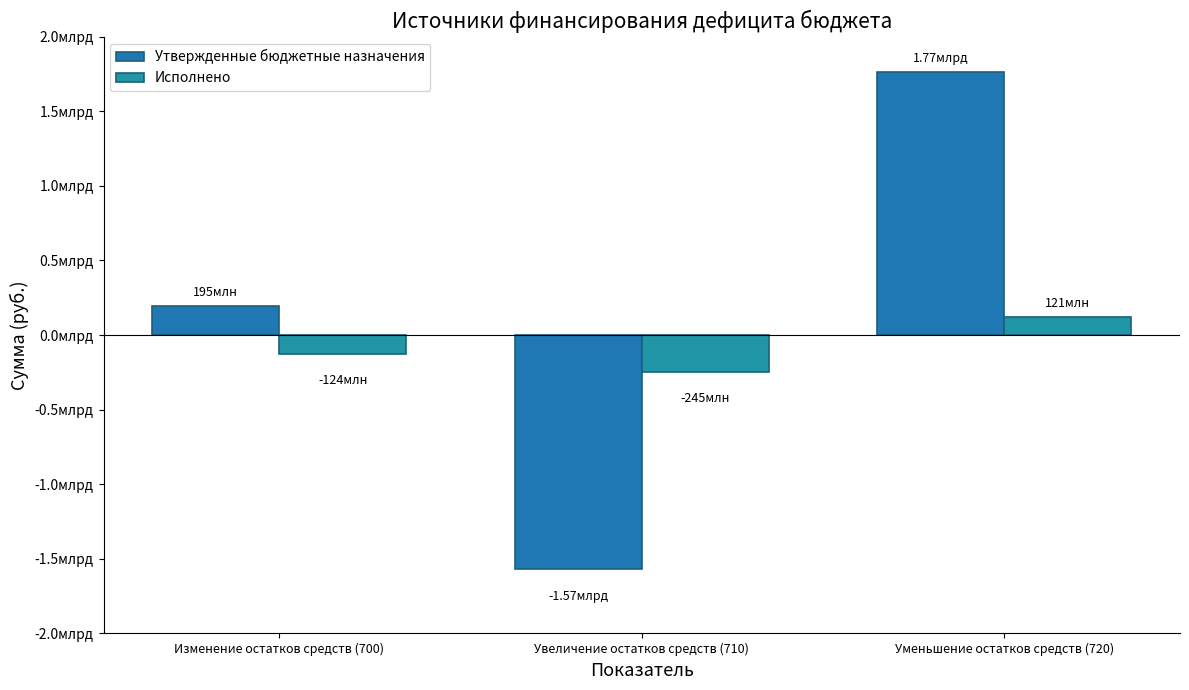

Is the value of Исполнено at Уменьшение остатков средств (720) greater than the value of Утвержденные бюджетные назначения at Увеличение остатков средств (710)?

Yes